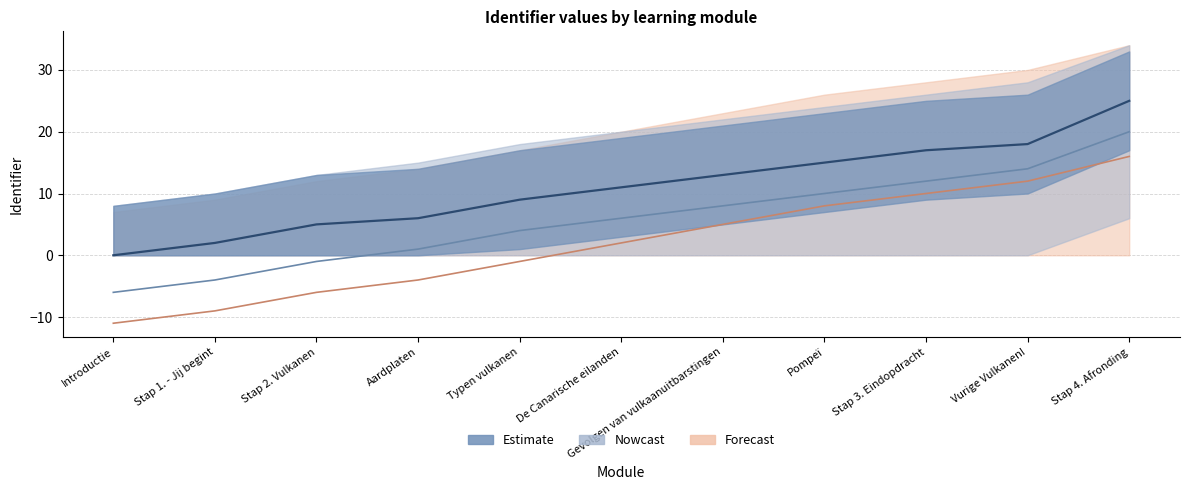

What is the average value of the Estimate series?

11